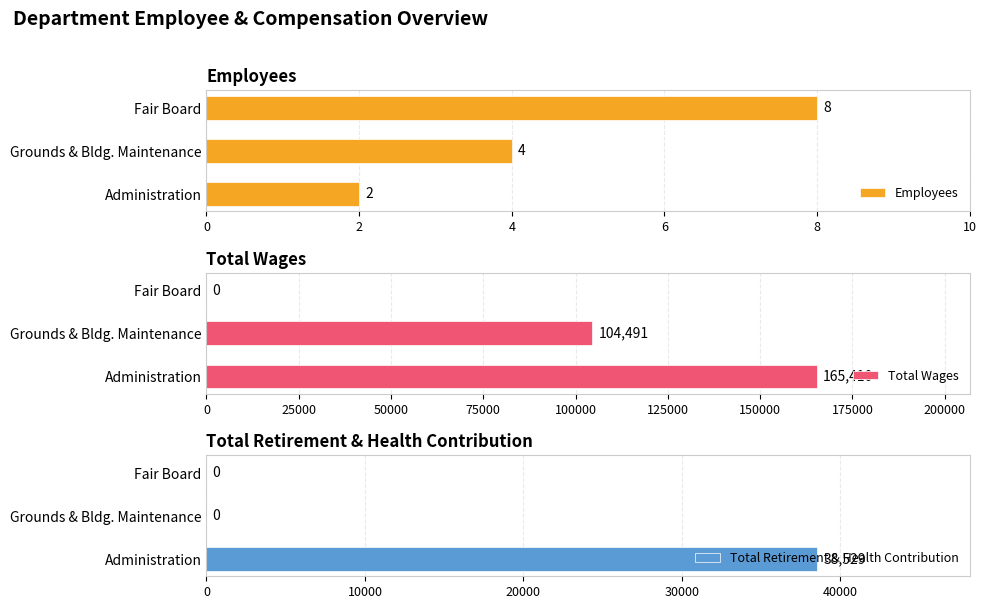

What is the average value of the Total Wages series?

89967